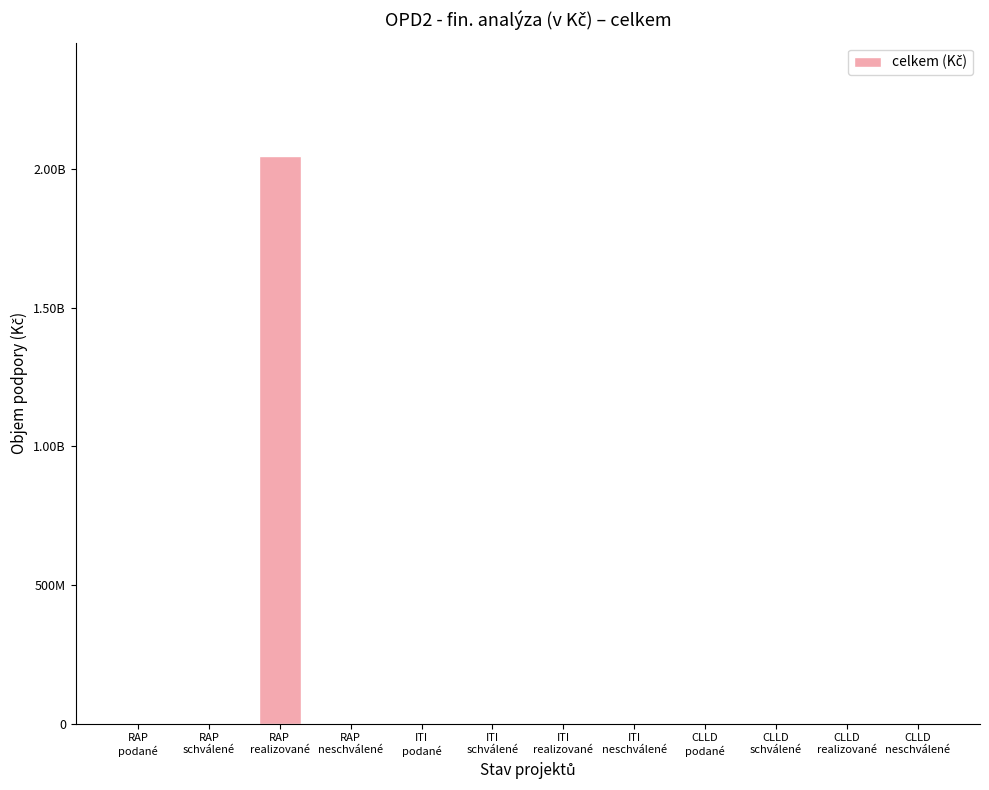

List the labels in order of value, largest first.

RAP
realizované, RAP
podané, RAP
schválené, RAP
neschválené, ITI
podané, ITI
schválené, ITI
realizované, ITI
neschválené, CLLD
podané, CLLD
schválené, CLLD
realizované, CLLD
neschválené